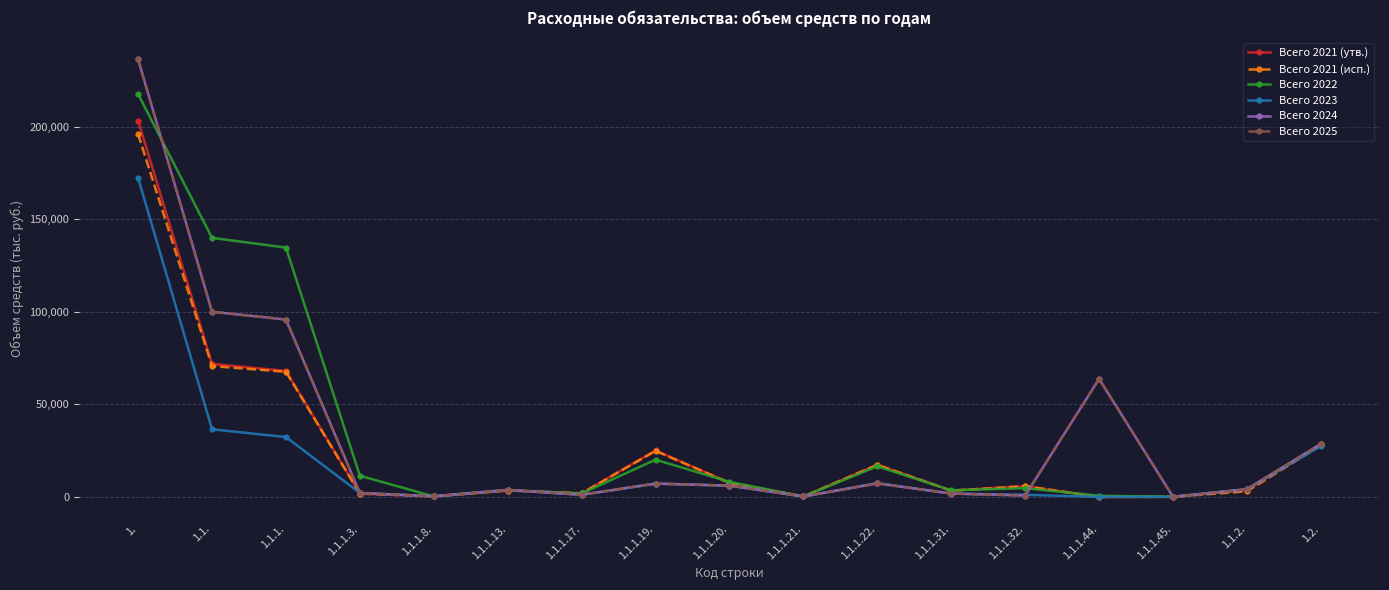

List the series in order of their peak value, highest first.

Всего 2024, Всего 2025, Всего 2022, Всего 2021 (утв.), Всего 2021 (исп.), Всего 2023